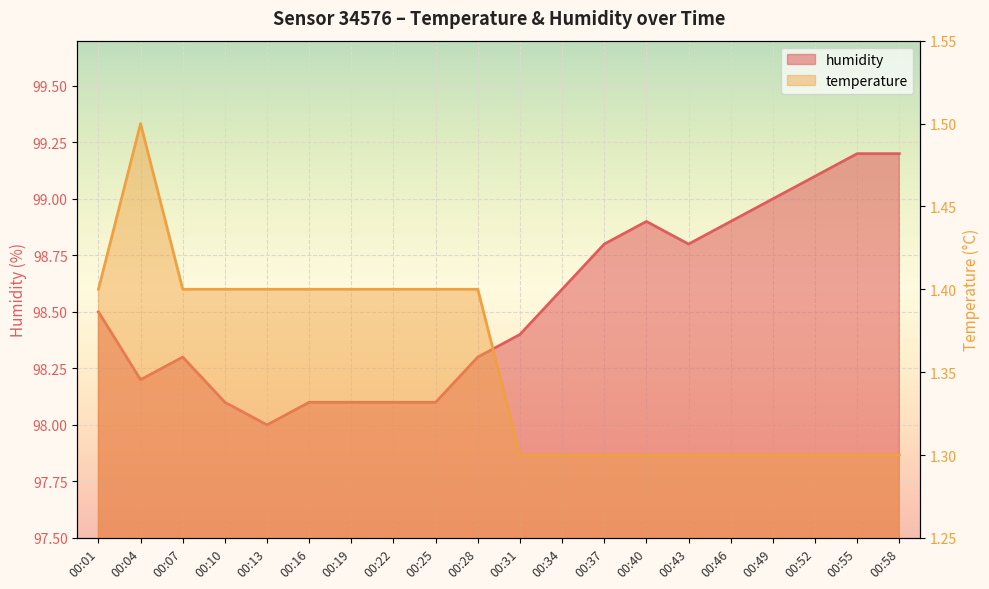

How many interior local peaks does the humidity series have?

2